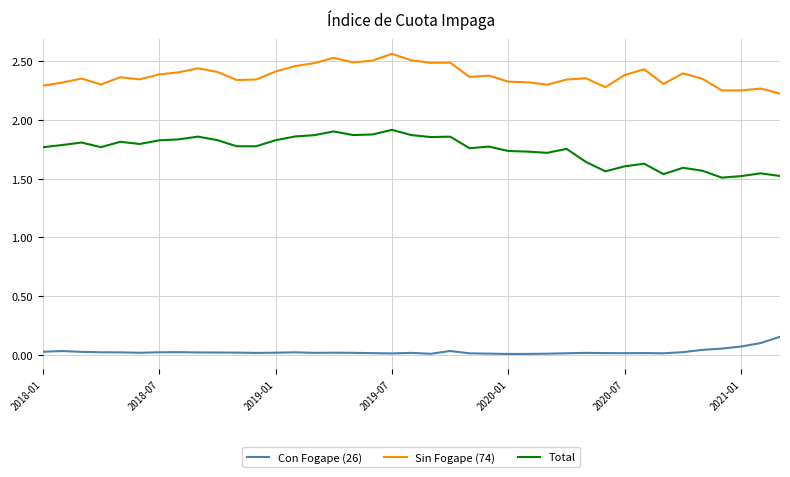

Rank the series by their maximum value, from highest to lowest.

Sin Fogape (74), Total, Con Fogape (26)